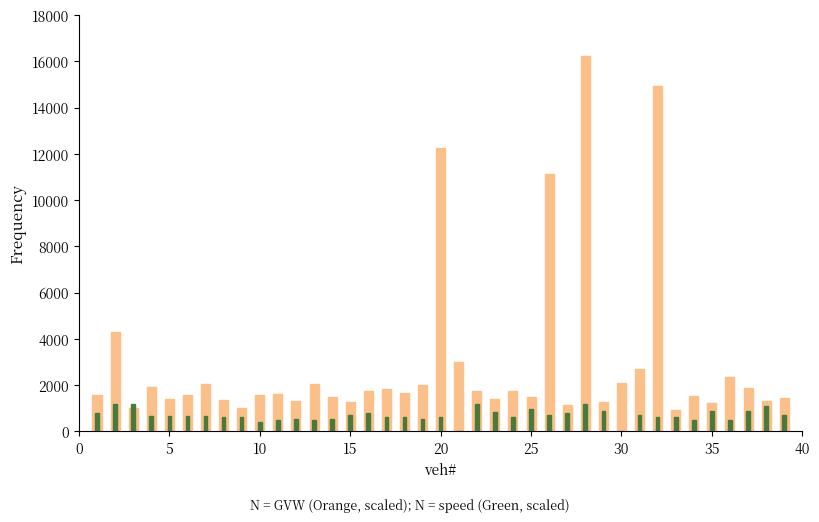

Which series has the largest range (max minus min)?

GVW (scaled)